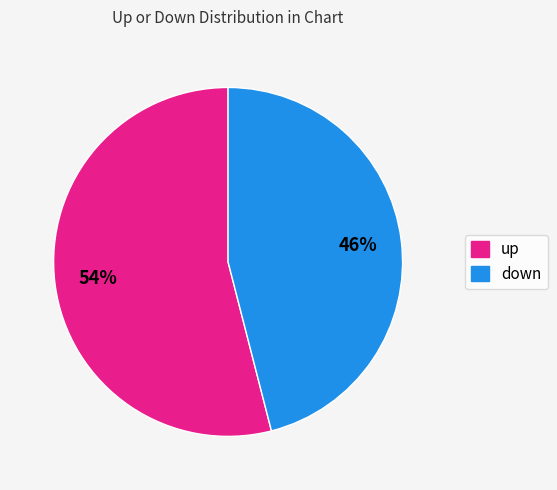

True or false: up accounts for 47% of the total.

False